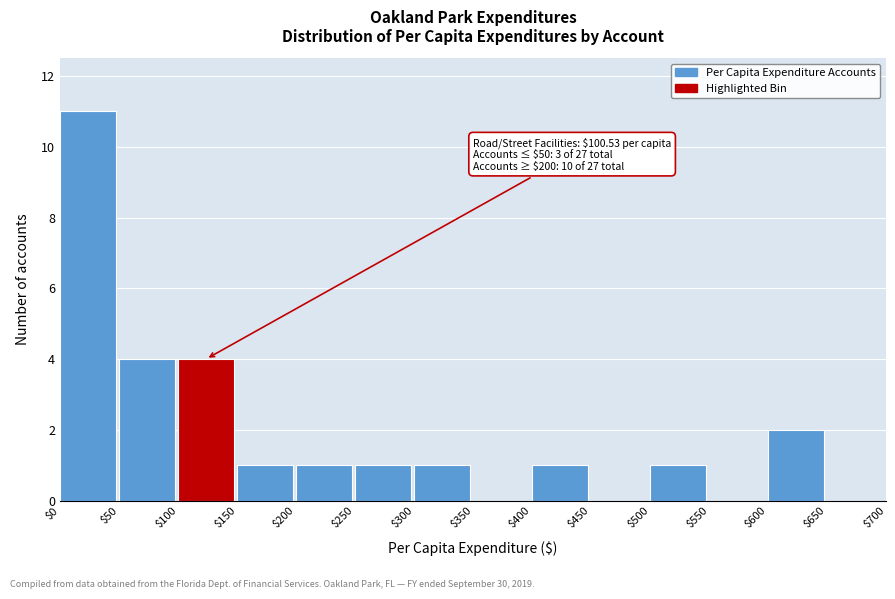

Over which range of the x-axis is the bar tallest?

$0 to $50